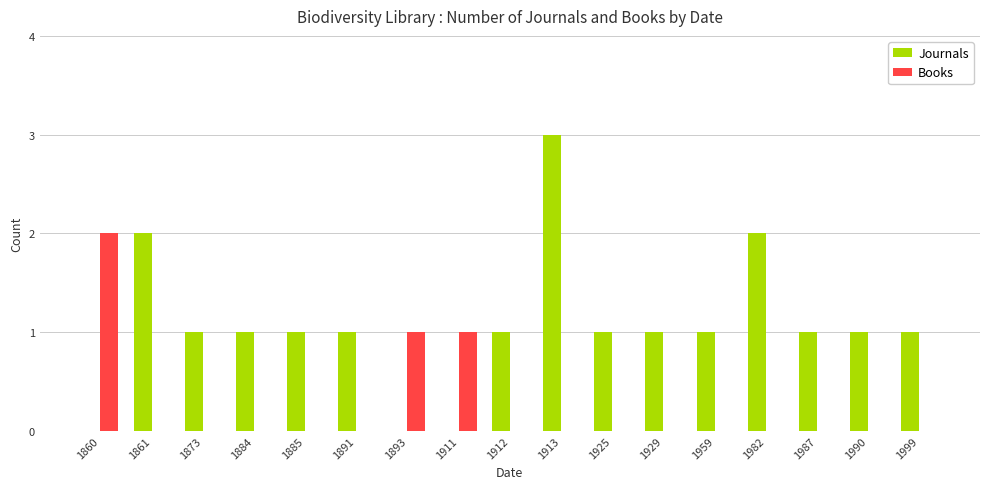

Reading right to left, list all the values displayed in this chart.

Journals: 1999=1	1990=1	1987=1	1982=2	1959=1	1929=1	1925=1	1913=3	1912=1	1911=0	1893=0	1891=1	1885=1	1884=1	1873=1	1861=2	1860=0
Books: 1999=0	1990=0	1987=0	1982=0	1959=0	1929=0	1925=0	1913=0	1912=0	1911=1	1893=1	1891=0	1885=0	1884=0	1873=0	1861=0	1860=2